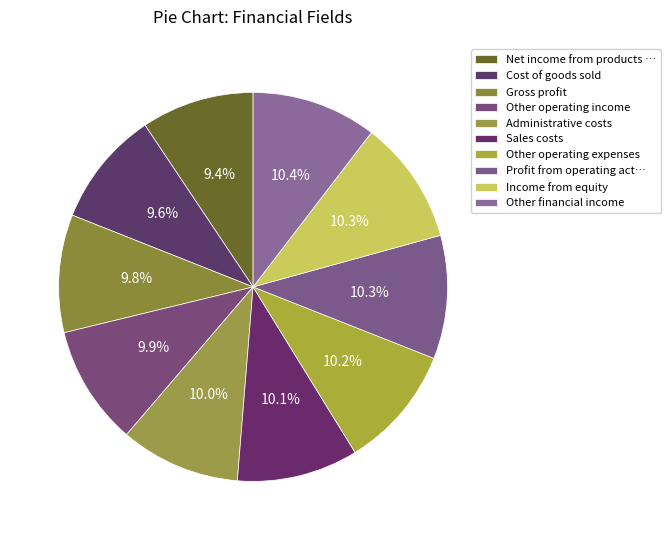

Does Administrative costs account for over 50% of the chart?

No